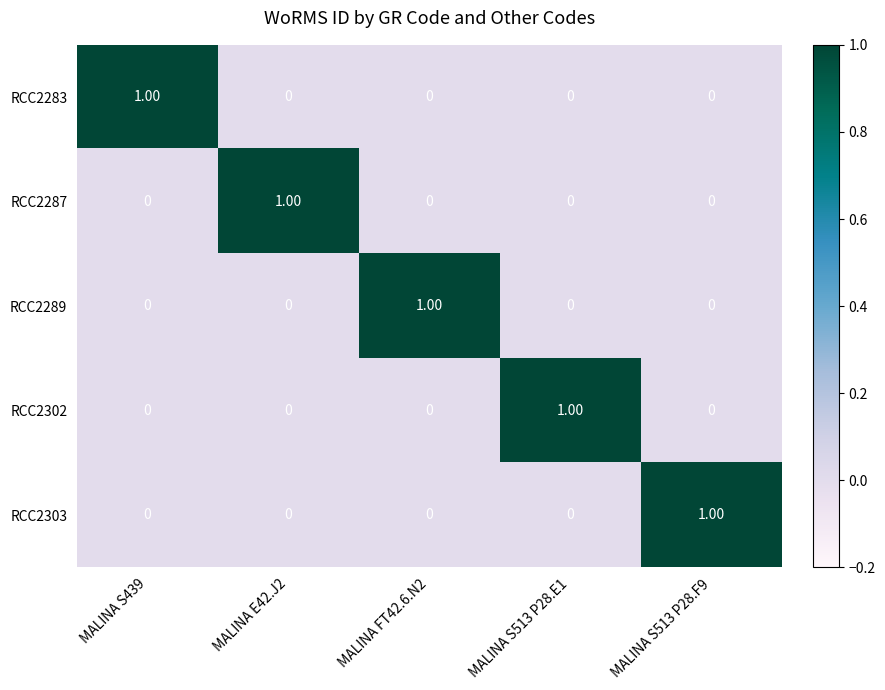

At how many categories does at least one series exceed 0?

5